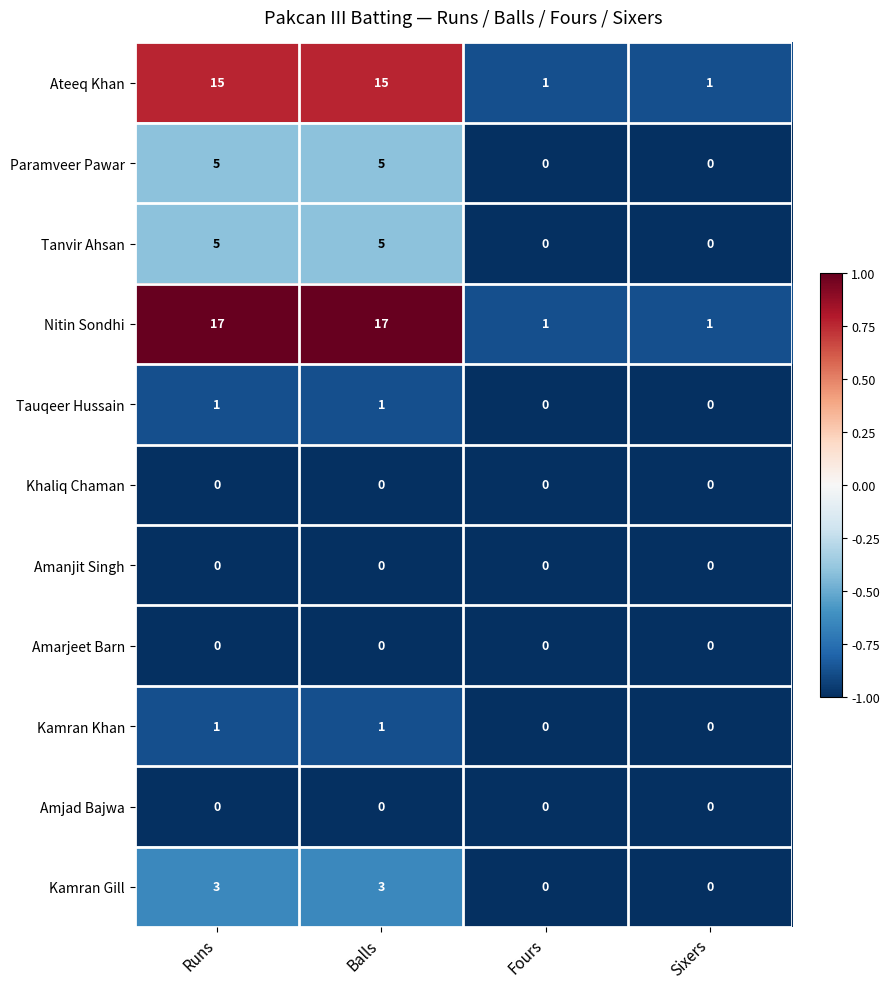

Which series has the widest spread of values?

Nitin Sondhi